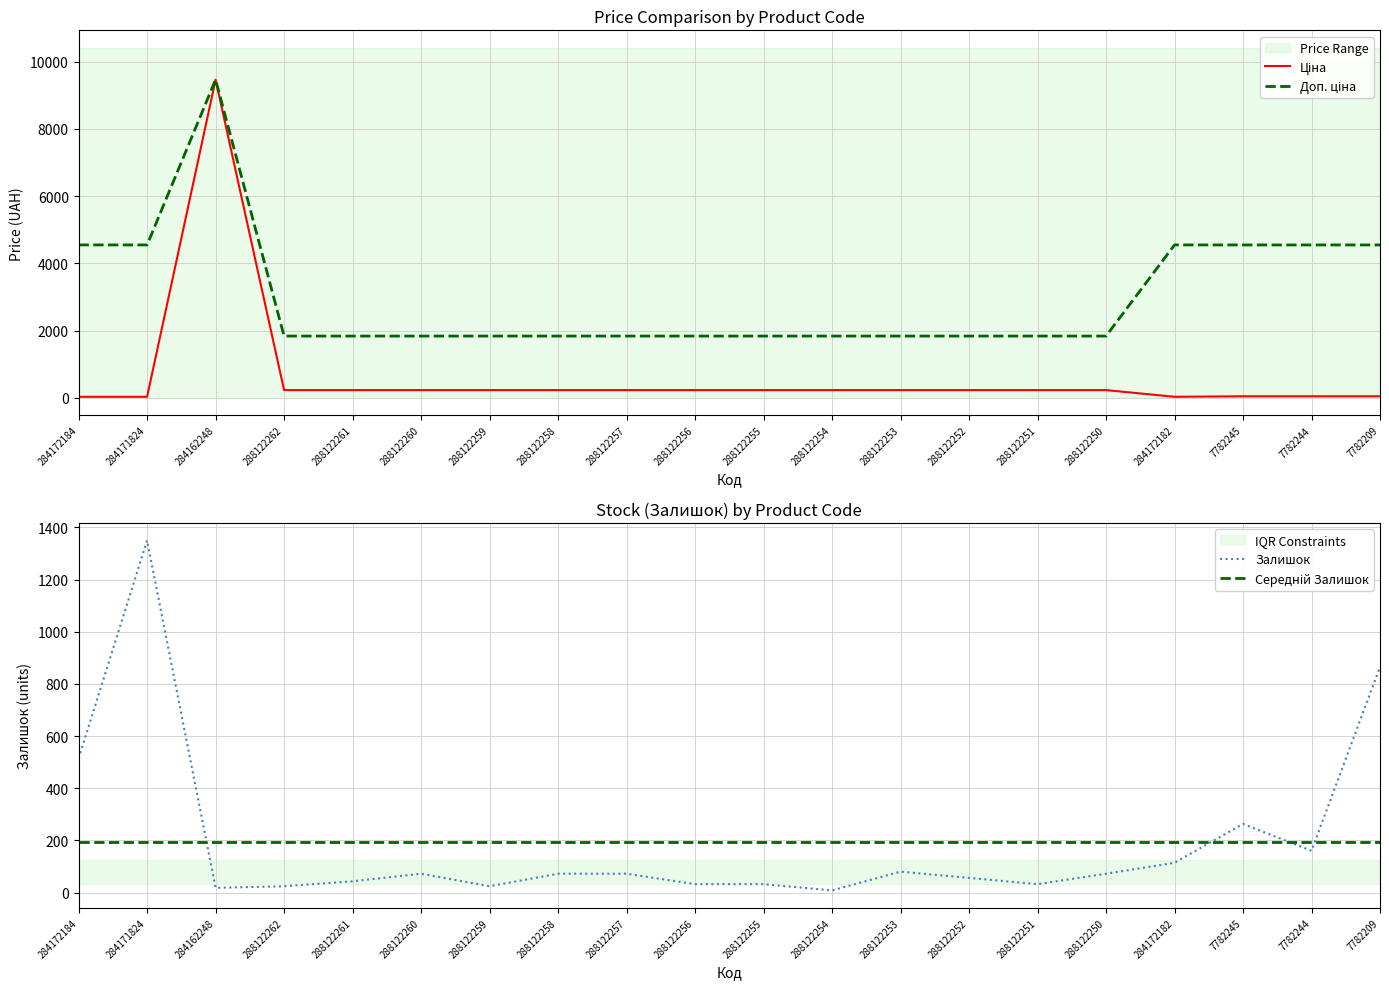

What is the difference between the second highest and minimum values in the Доп. ціна series?

2710.3